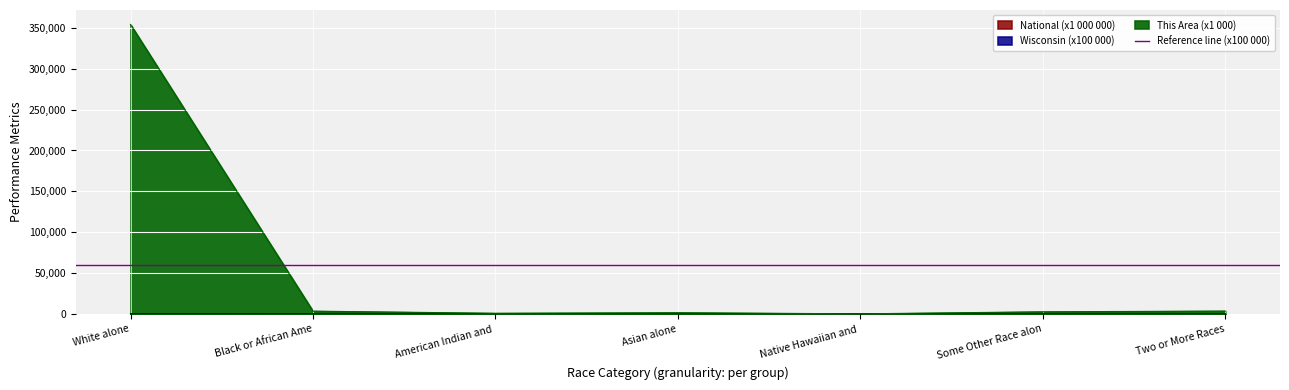

True or false: Wisconsin (x100 000) and National (x1 000 000) intersect in this chart.

False